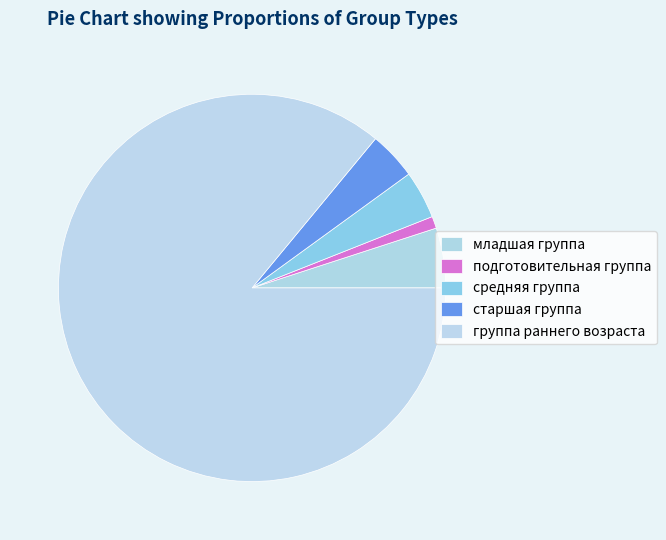

True or false: старшая группа accounts for 15% of the total.

False